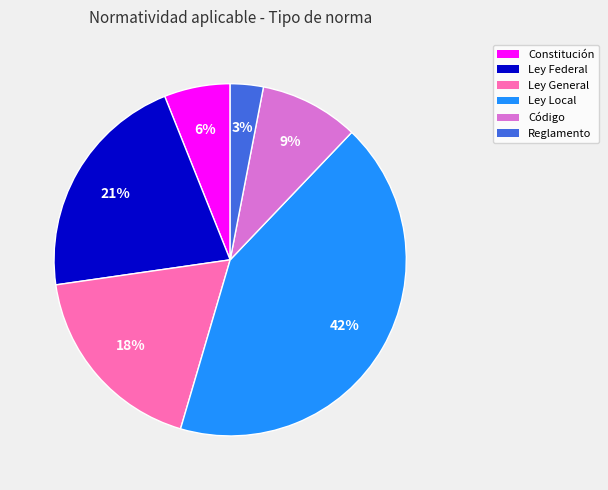

Rank the categories by value from highest to lowest.

Ley Local, Ley Federal, Ley General, Código, Constitución, Reglamento